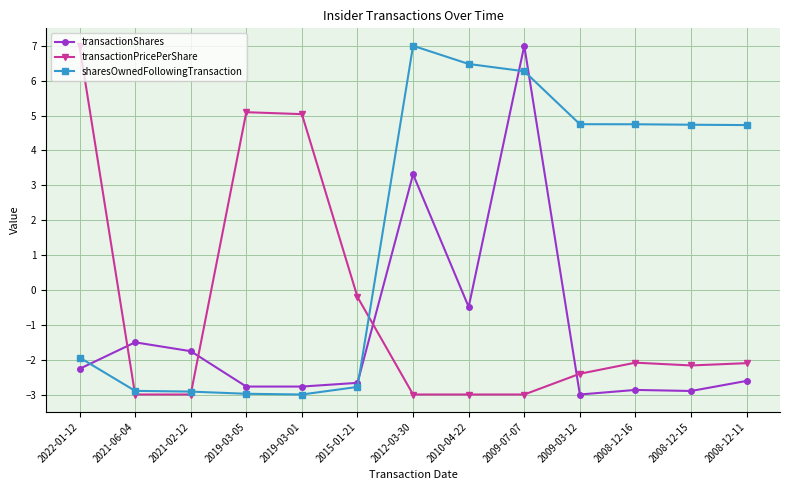

True or false: sharesOwnedFollowingTransaction and transactionShares cross at least once.

True